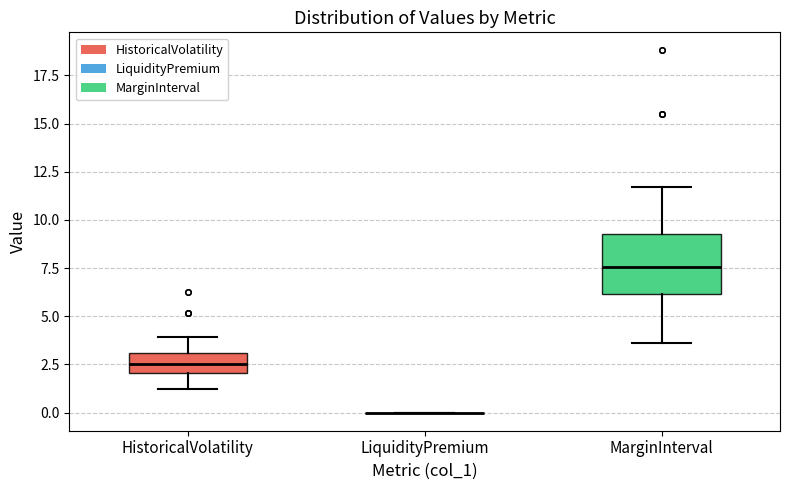

Reading left to right, read every box against the y-axis: the position of its median line, the range the box covers, and the ends of its whiskers. The values are not printed on the chart, so give them approximately, as read against the axis.

HistoricalVolatility: median 2.5, box 2.0 to 3.0, whiskers 1.0 to 4.0
LiquidityPremium: box collapsed to a line at 0.0, whiskers 0.0 to 0.0
MarginInterval: median 7.5, box 6.0 to 9.5, whiskers 3.5 to 11.5